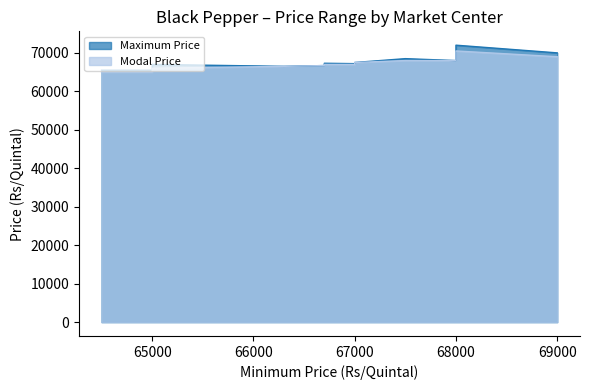

Which category has the highest value across all series?

68000